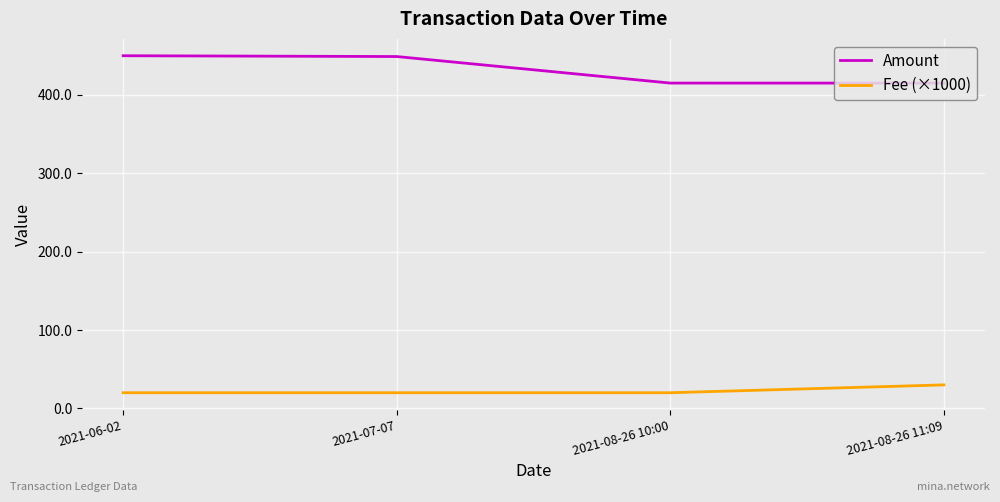

Which series has the largest total across all categories?

Amount